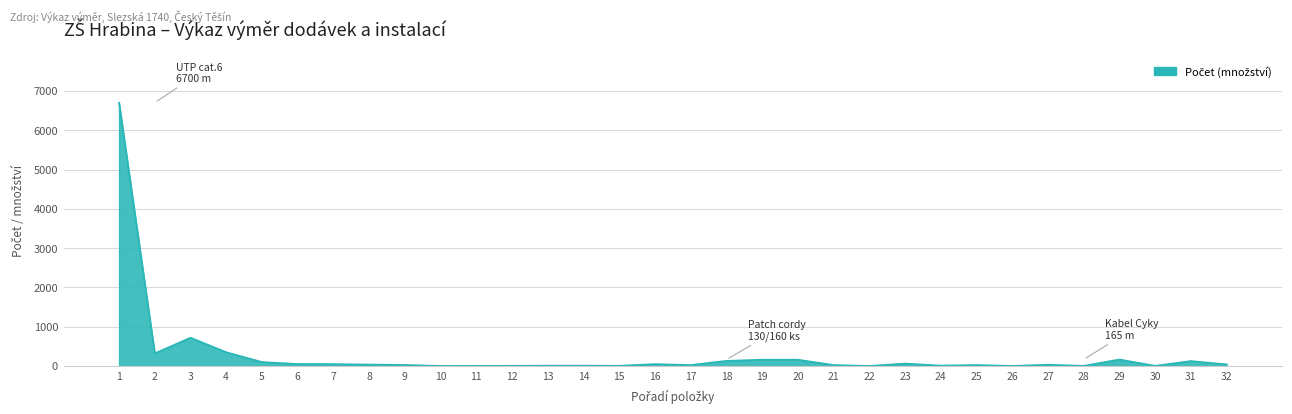

What is the difference between the maximum and minimum values?

6699